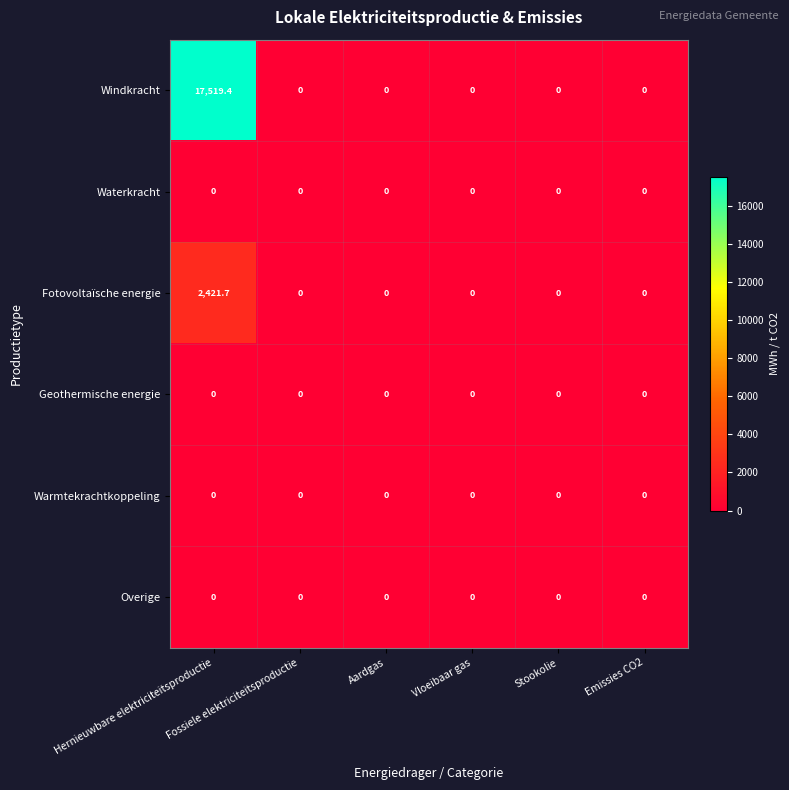

What is the maximum value shown in the chart?

17519.4